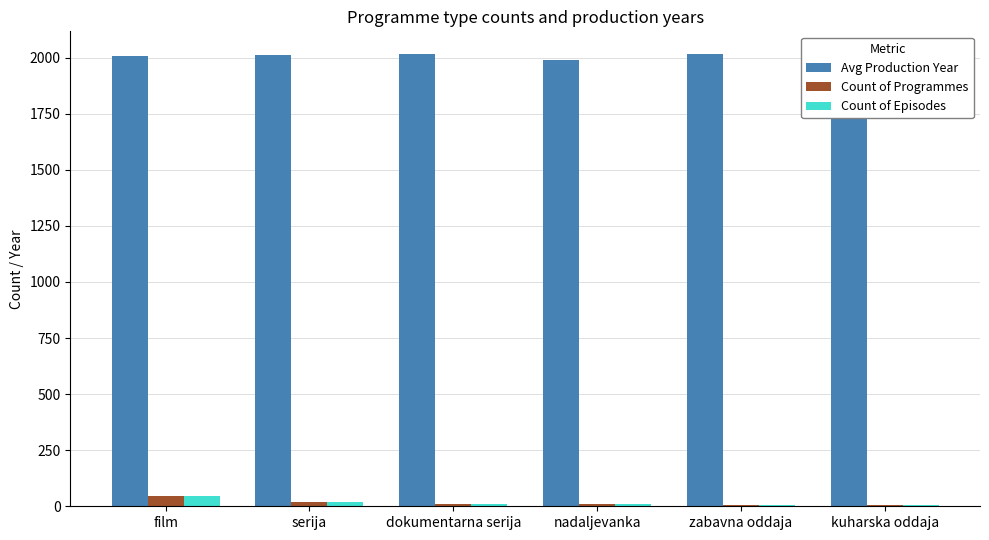

At nadaljevanka, list the series in order from largest to smallest.

Avg Production Year, Count of Programmes, Count of Episodes